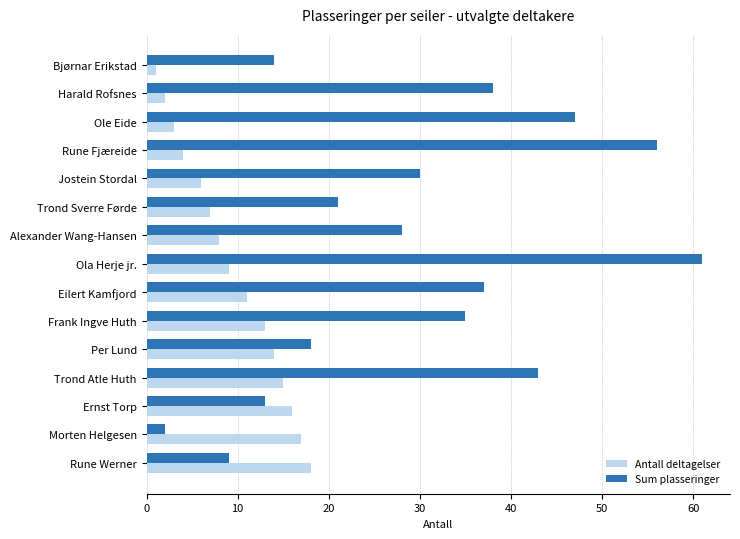

Which series has the largest range (max minus min)?

Sum plasseringer